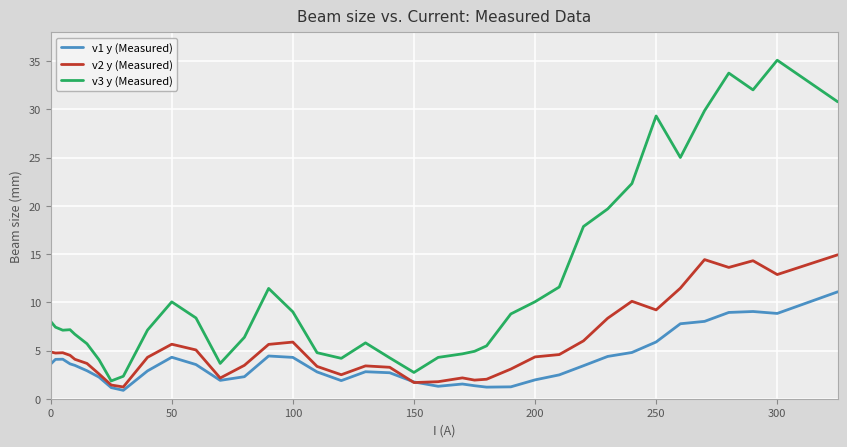

Which series has the largest total across all categories?

v3 y (Measured)